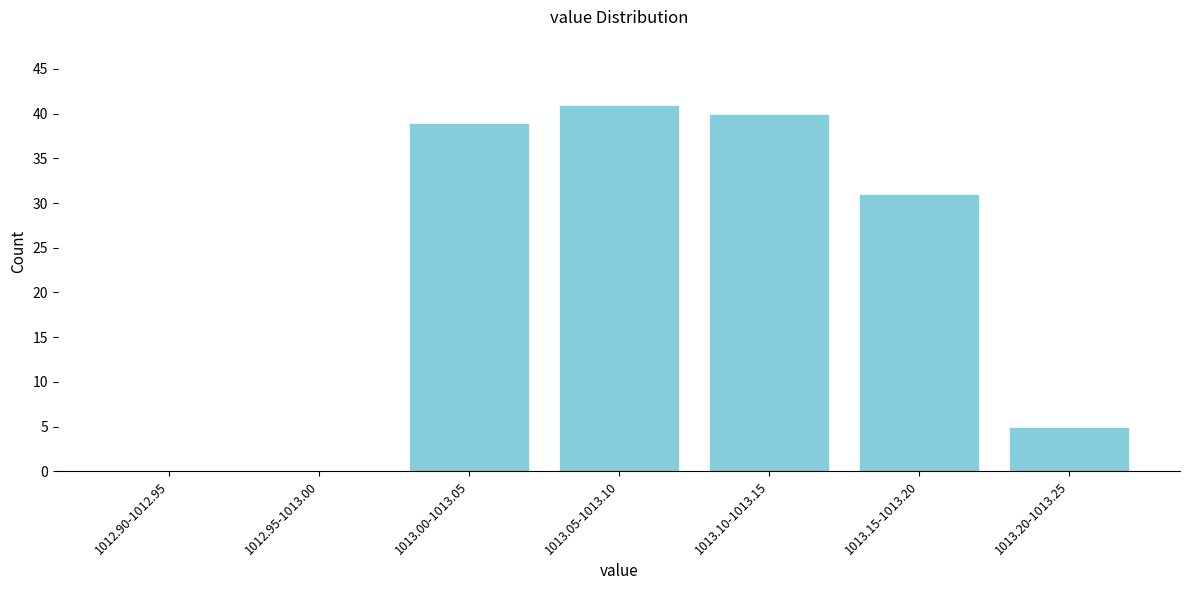

Where is the data nearest to the value 20?

1013.15-1013.20